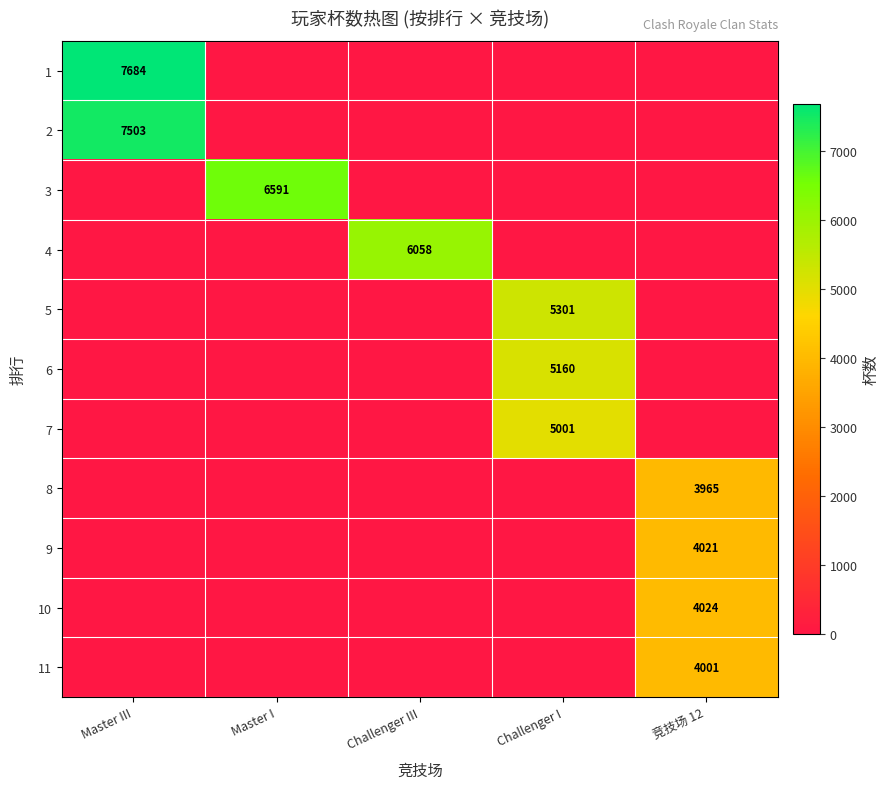

The 8 series shows 3965 at 竞技场 12. True or false?

True